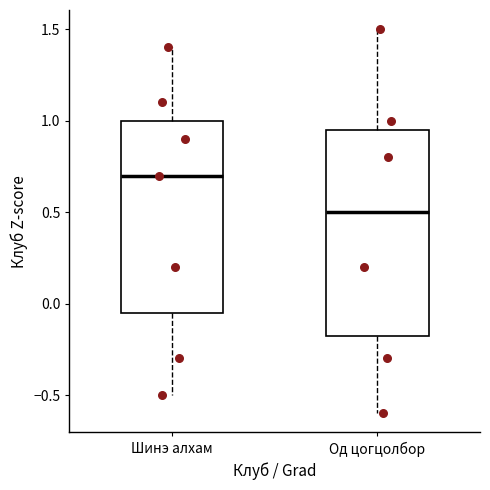

Reading left to right, read every box against the y-axis: the position of its median line, the range the box covers, and the ends of its whiskers. The values are not printed on the chart, so give them approximately, as read against the axis.

Шинэ алхам: median 0.70, box -0.05 to 1.00, whiskers -0.50 to 1.40
Од цогцолбор: median 0.50, box -0.15 to 0.95, whiskers -0.60 to 1.50